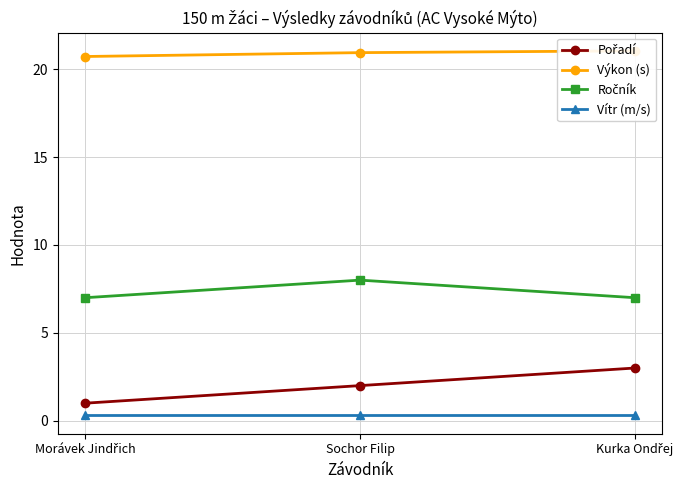

Is the value of Výkon (s) at Morávek Jindřich greater than the value of Ročník at Kurka Ondřej?

Yes